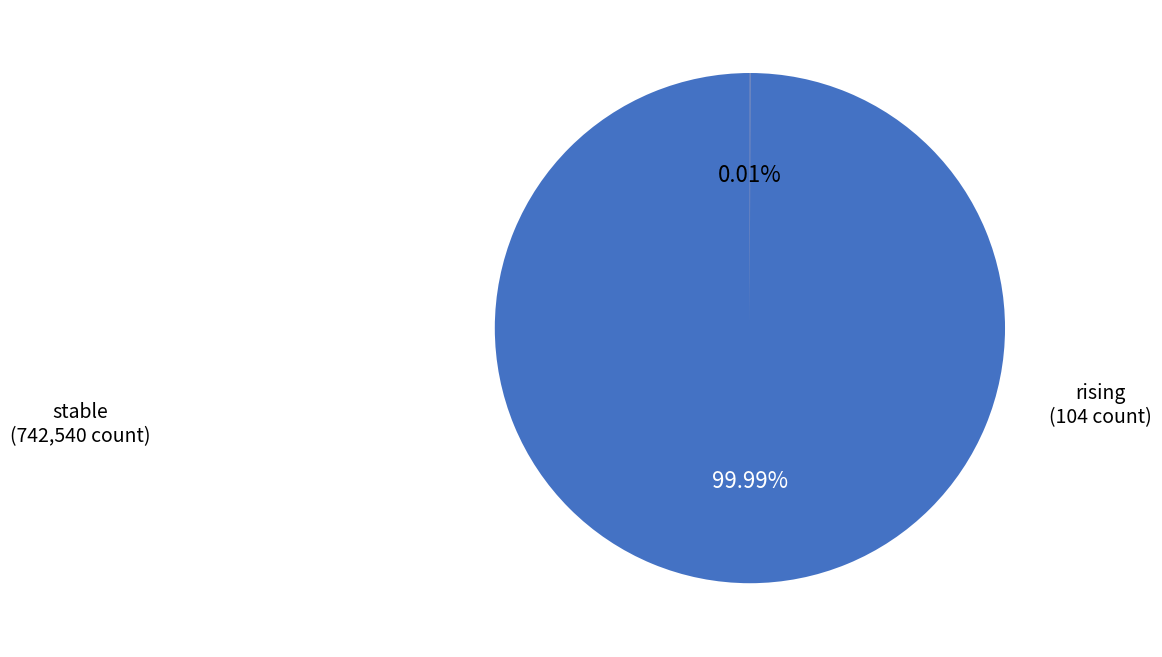

Is there any slice that represents more than half of the pie?

Yes